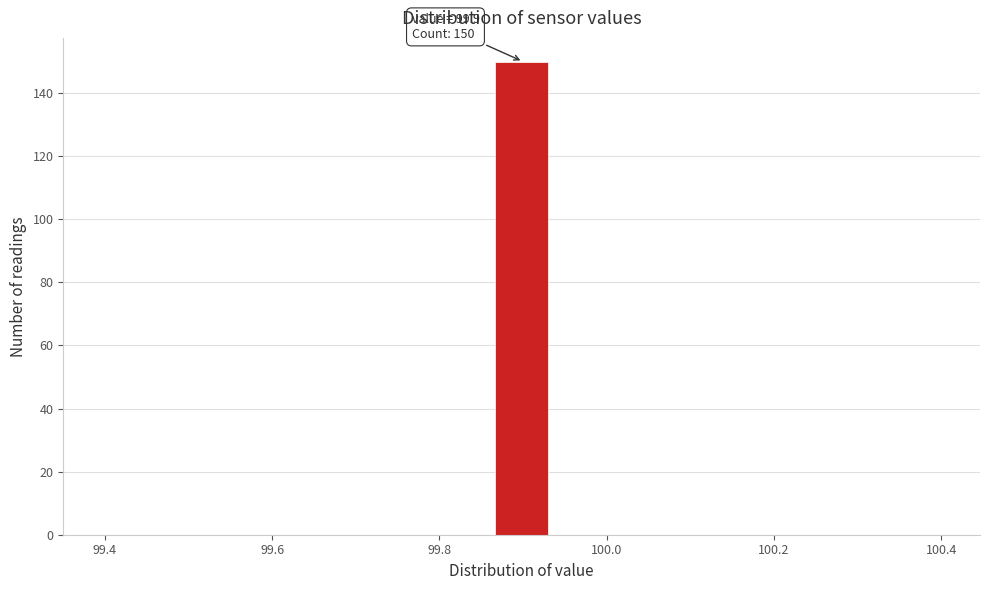

Around what value on the x-axis is the tallest bar? Give the approximate position of its centre, as read against the axis.

99.90